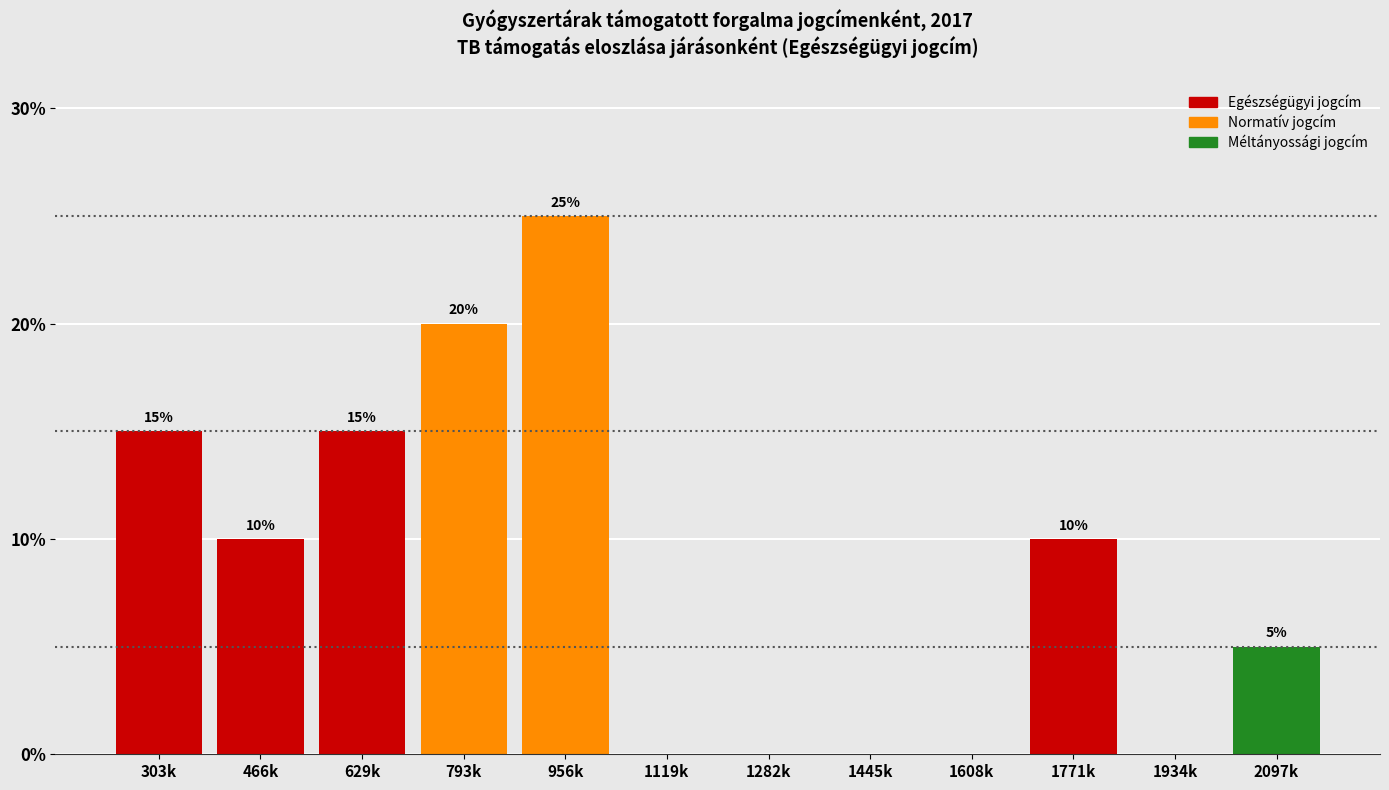

Reading left to right, extract all data points from this chart.

303k=15	466k=10	629k=15	793k=20	956k=25	1119k=0	1282k=0	1445k=0	1608k=0	1771k=10	1934k=0	2097k=5